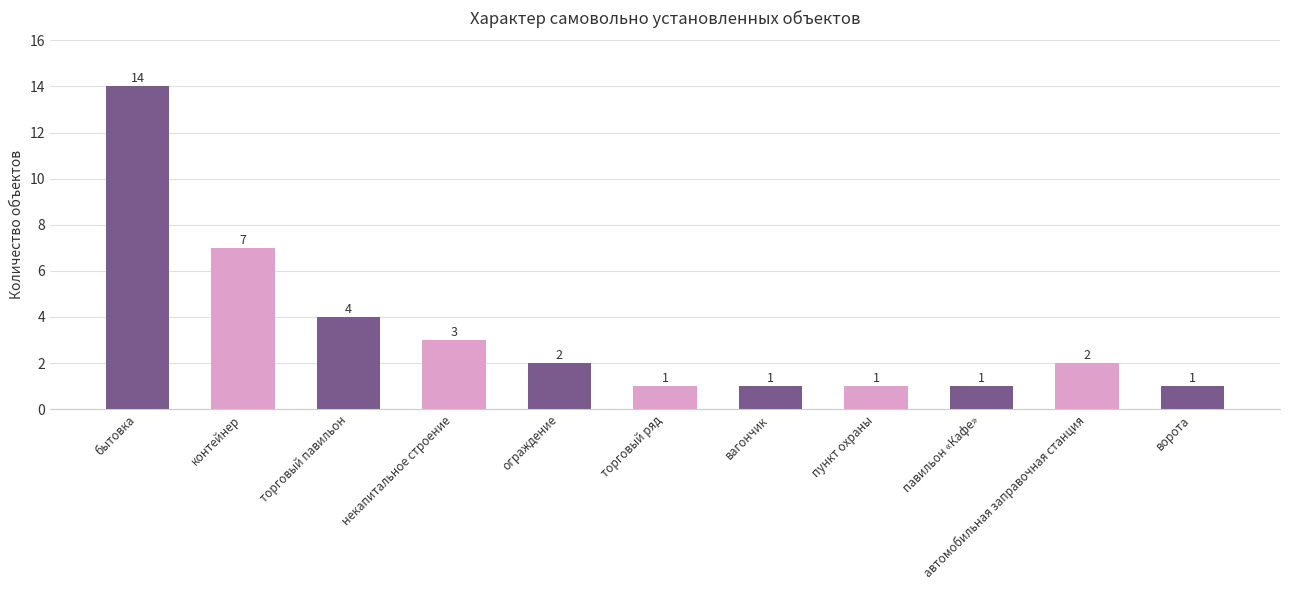

What is the sum of the values at торговый павильон and павильон «Кафе»?

5